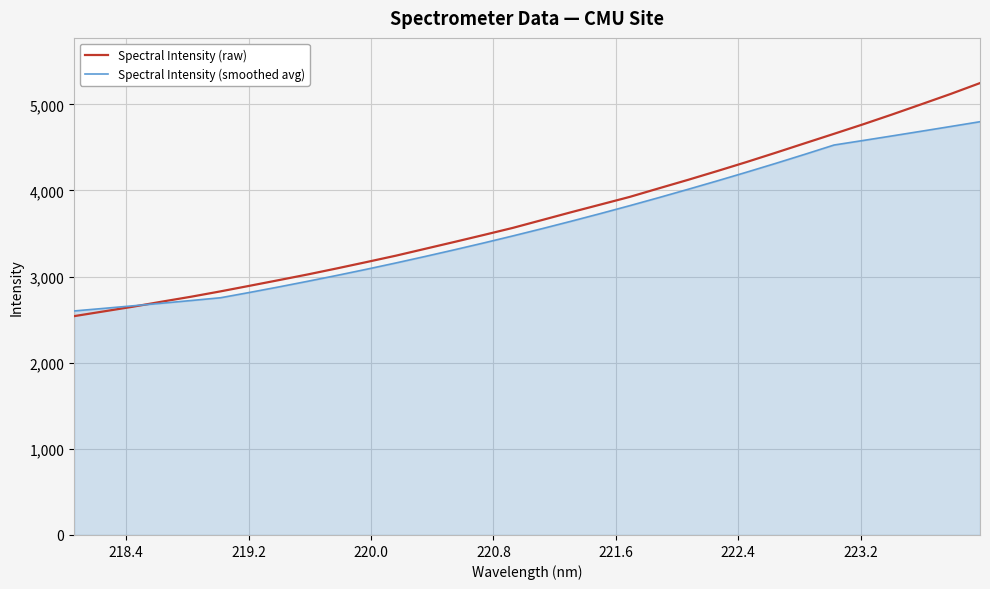

Which series has the largest range (max minus min)?

Spectral Intensity (raw)